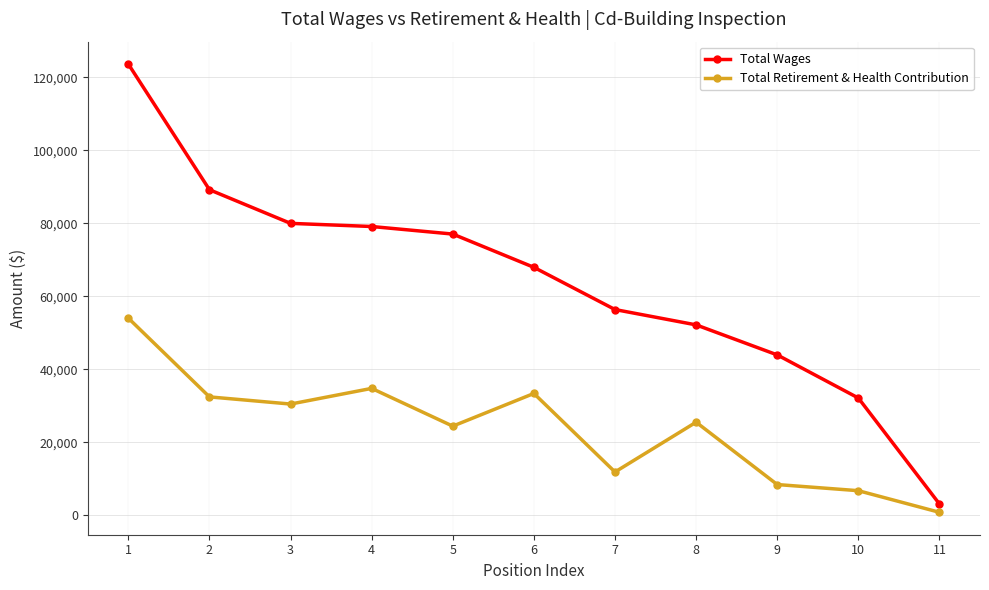

What is the value of the Total Wages point at the 11th from the left?

3152